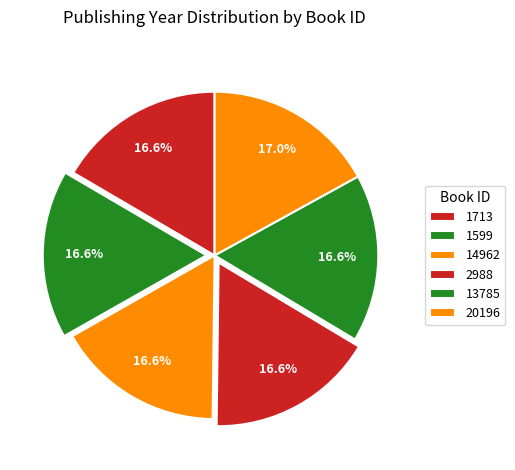

How much of the chart is everything except 20196?

83.0%